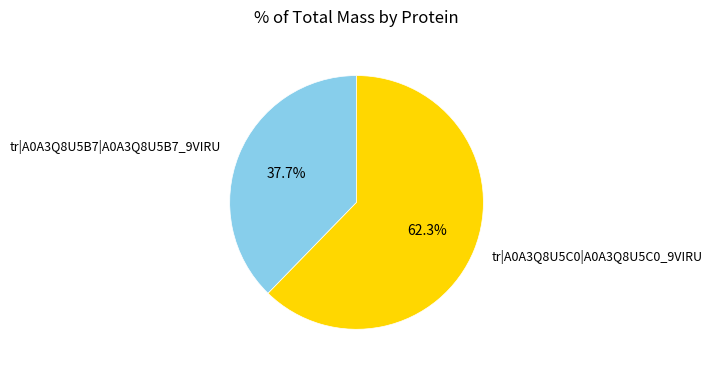

To the nearest percent, what is the difference between the tr|A0A3Q8U5B7|A0A3Q8U5B7_9VIRU and tr|A0A3Q8U5C0|A0A3Q8U5C0_9VIRU slice percentages?

25%